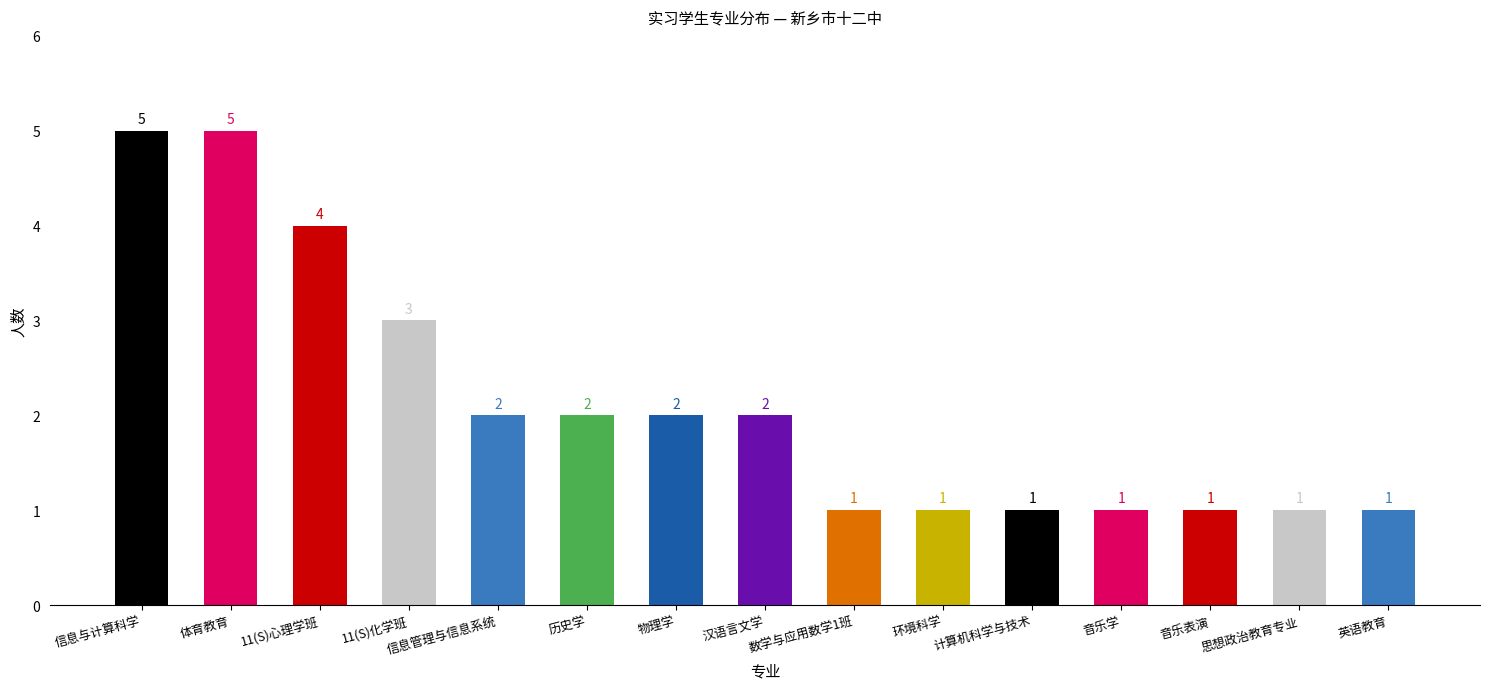

Which has a higher value, 11(S)化学班 or 体育教育?

体育教育